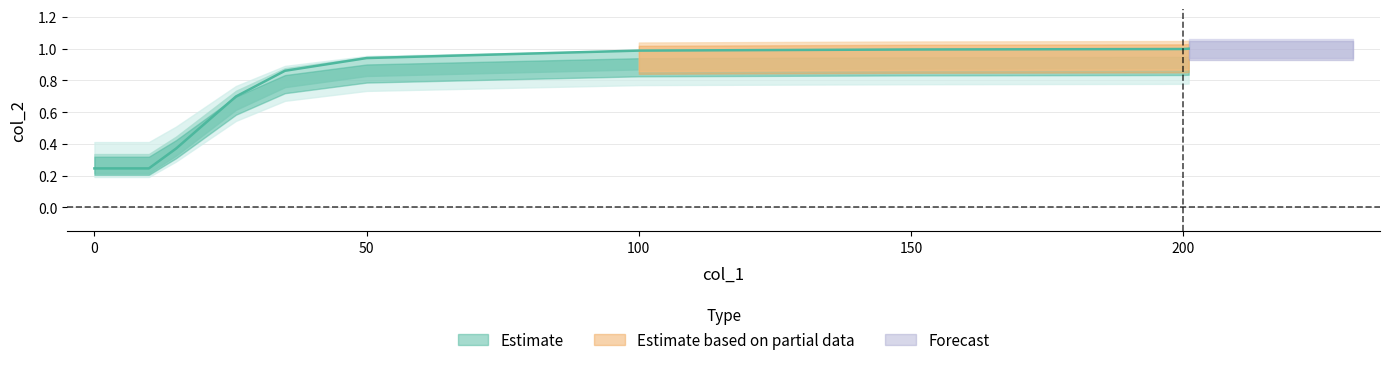

What is the maximum value shown in the chart?

1.0